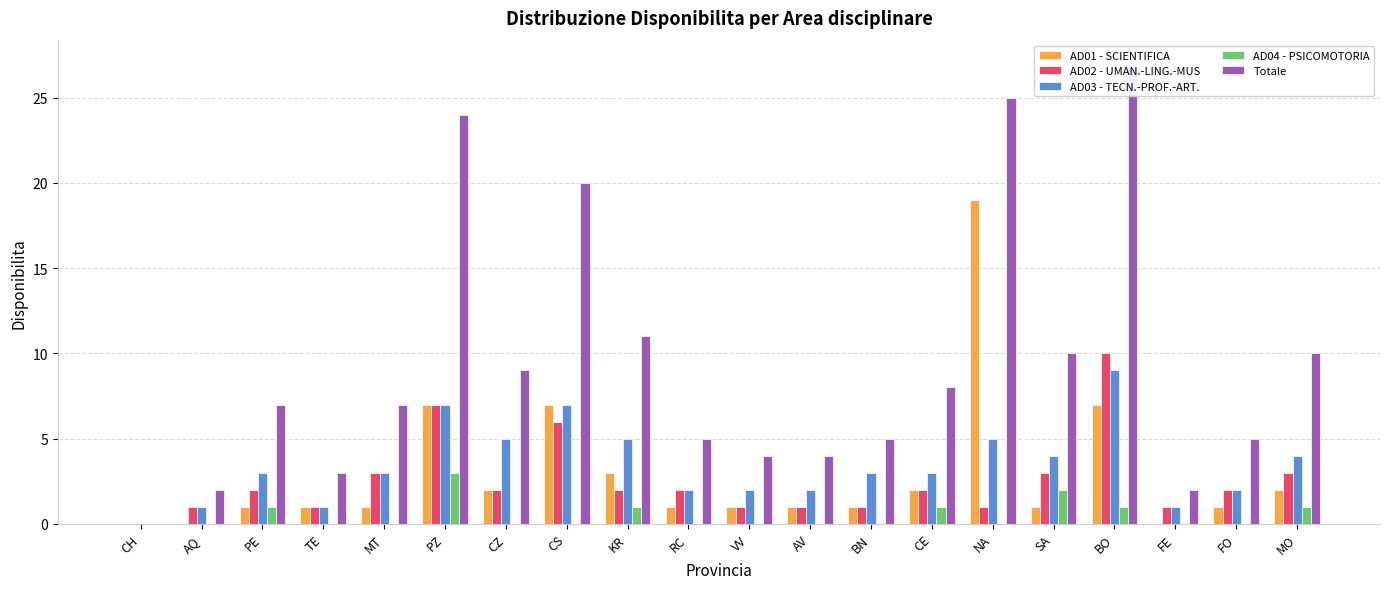

Is the value of Totale at NA greater than the value of AD01 - SCIENTIFICA at KR?

Yes